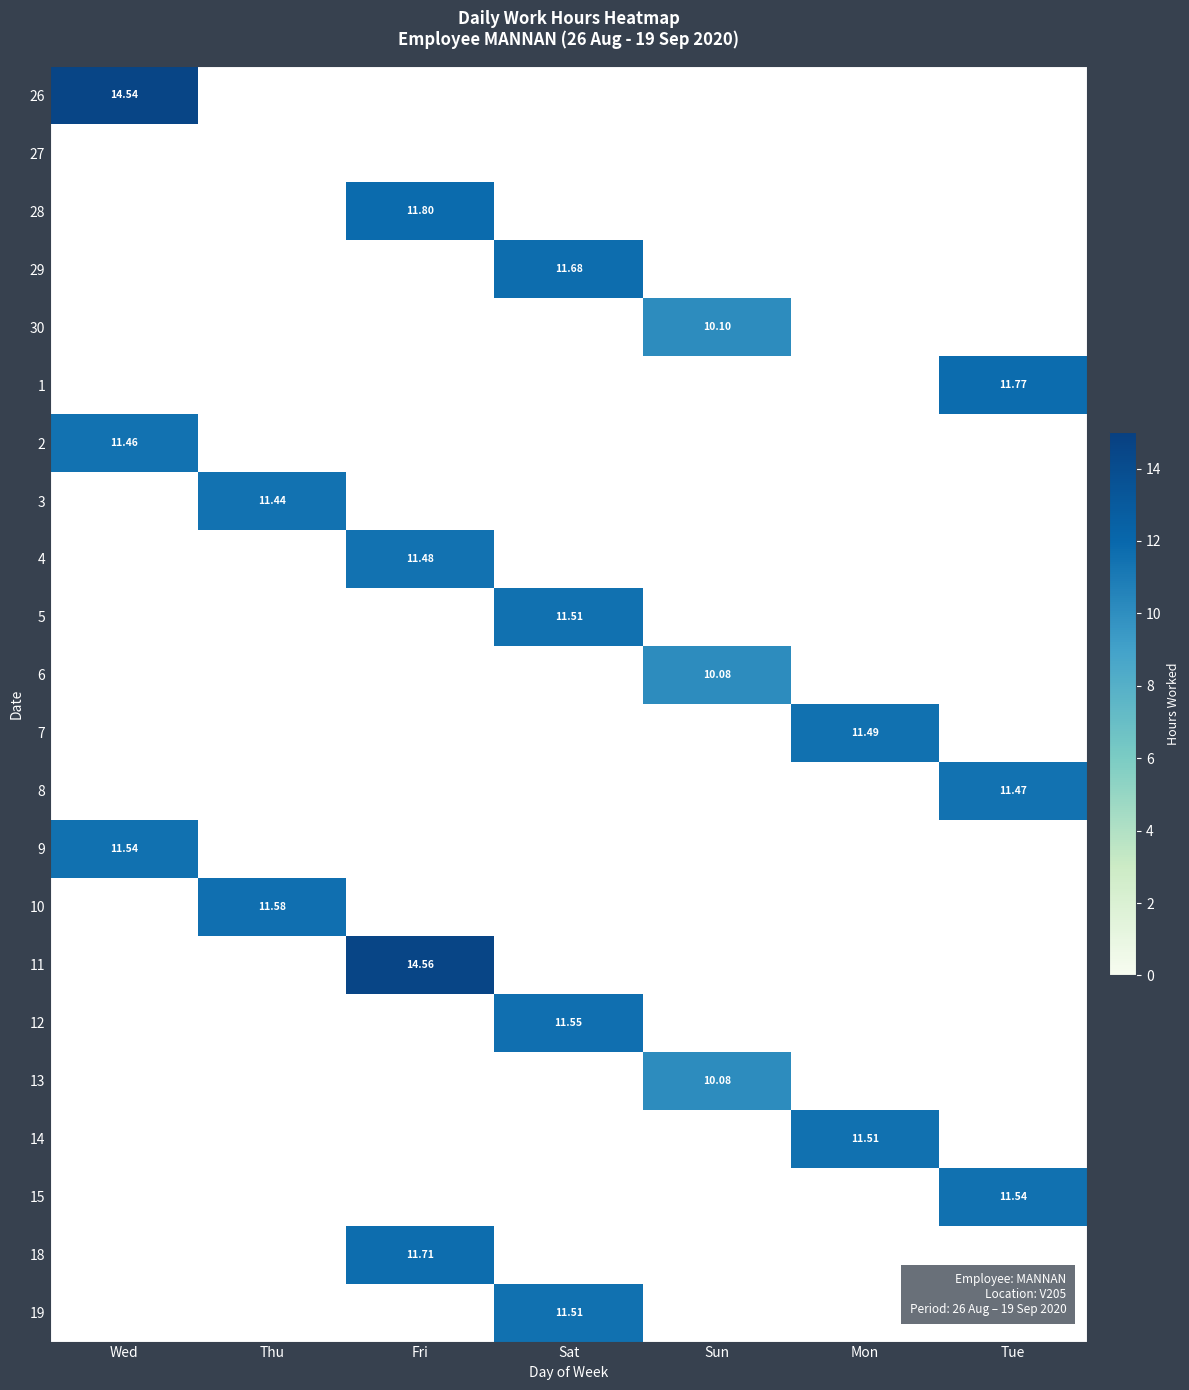

Is the value of 13 at Fri greater than the value of 11 at Tue?

No